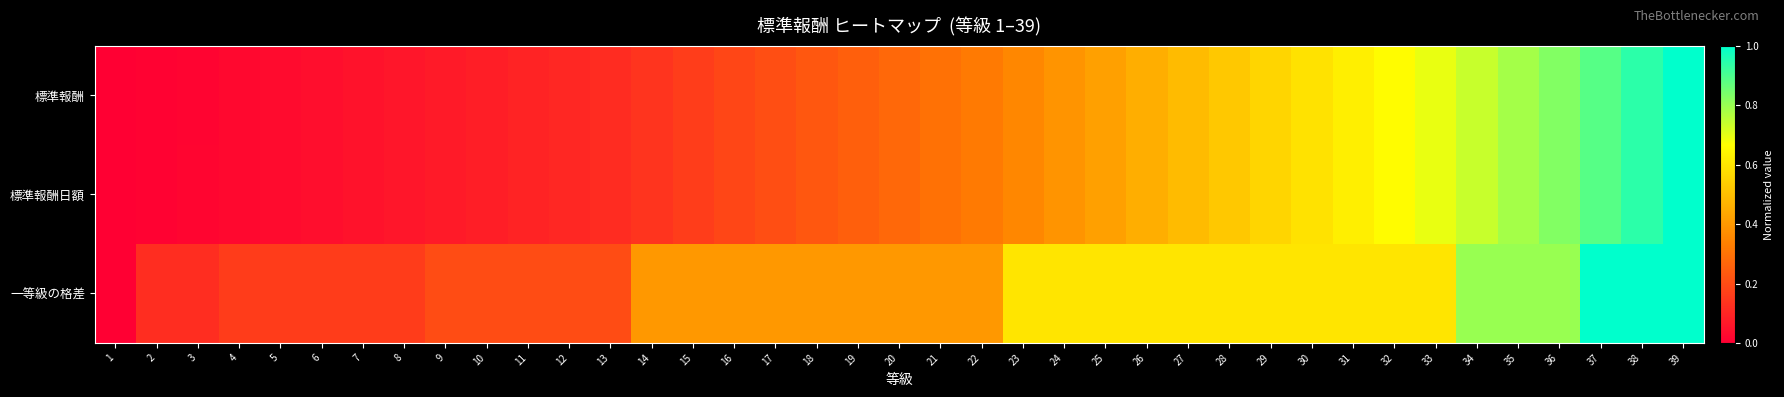

Reading left to right, list all the values displayed in this chart.

標準報酬: 1=0.0	2=0.0	3=0.0	4=0.0	5=0.0	6=0.0	7=0.0	8=0.1	9=0.1	10=0.1	11=0.1	12=0.1	13=0.1	14=0.1	15=0.2	16=0.2	17=0.2	18=0.2	19=0.3	20=0.3	21=0.3	22=0.3	23=0.4	24=0.4	25=0.4	26=0.5	27=0.5	28=0.5	29=0.6	30=0.6	31=0.6	32=0.7	33=0.7	34=0.7	35=0.8	36=0.8	37=0.9	38=0.9	39=1.0
標準報酬日額: 1=0.0	2=0.0	3=0.0	4=0.0	5=0.0	6=0.0	7=0.0	8=0.1	9=0.1	10=0.1	11=0.1	12=0.1	13=0.1	14=0.1	15=0.2	16=0.2	17=0.2	18=0.2	19=0.3	20=0.3	21=0.3	22=0.3	23=0.4	24=0.4	25=0.4	26=0.5	27=0.5	28=0.5	29=0.6	30=0.6	31=0.6	32=0.7	33=0.7	34=0.7	35=0.8	36=0.8	37=0.9	38=0.9	39=1.0
一等級の格差: 1=0.0	2=0.1	3=0.1	4=0.2	5=0.2	6=0.2	7=0.2	8=0.2	9=0.2	10=0.2	11=0.2	12=0.2	13=0.2	14=0.4	15=0.4	16=0.4	17=0.4	18=0.4	19=0.4	20=0.4	21=0.4	22=0.4	23=0.6	24=0.6	25=0.6	26=0.6	27=0.6	28=0.6	29=0.6	30=0.6	31=0.6	32=0.6	33=0.6	34=0.8	35=0.8	36=0.8	37=1.0	38=1.0	39=1.0